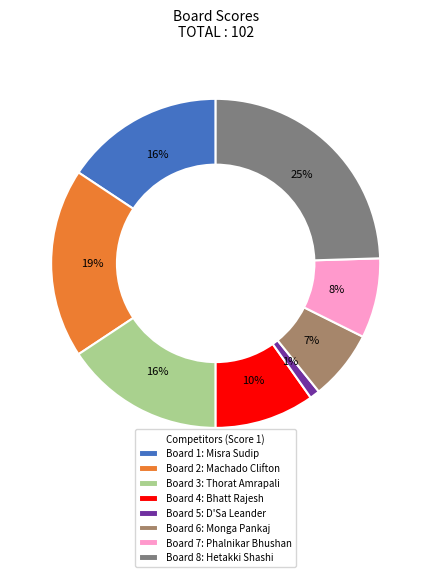

What is the largest slice in the pie chart?

Board 8: Hetakki Shashi